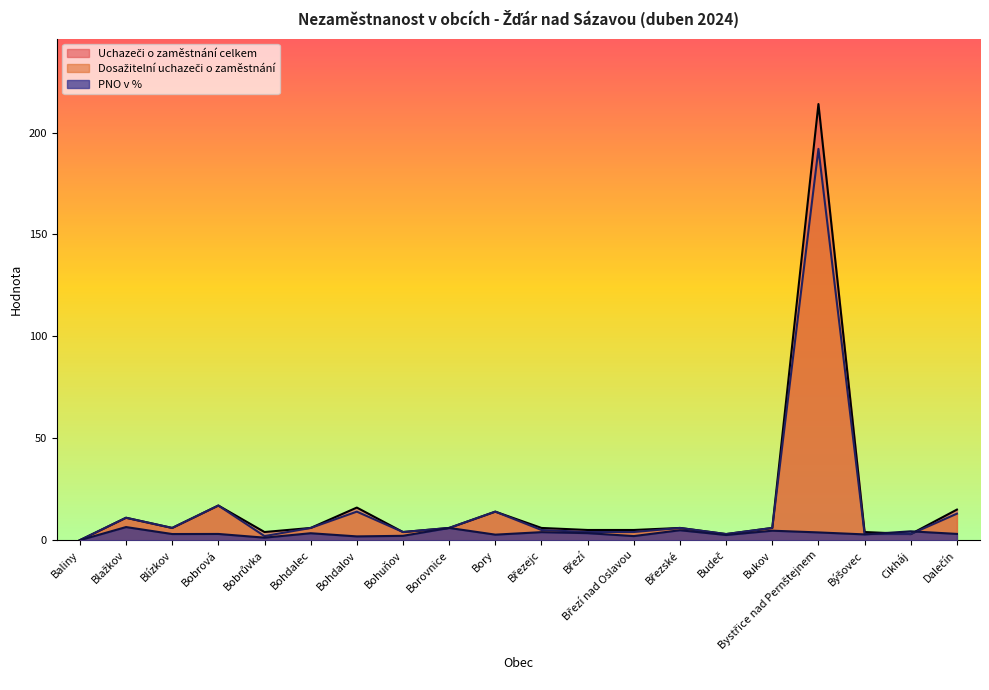

What position from the left is Cikháj?

19